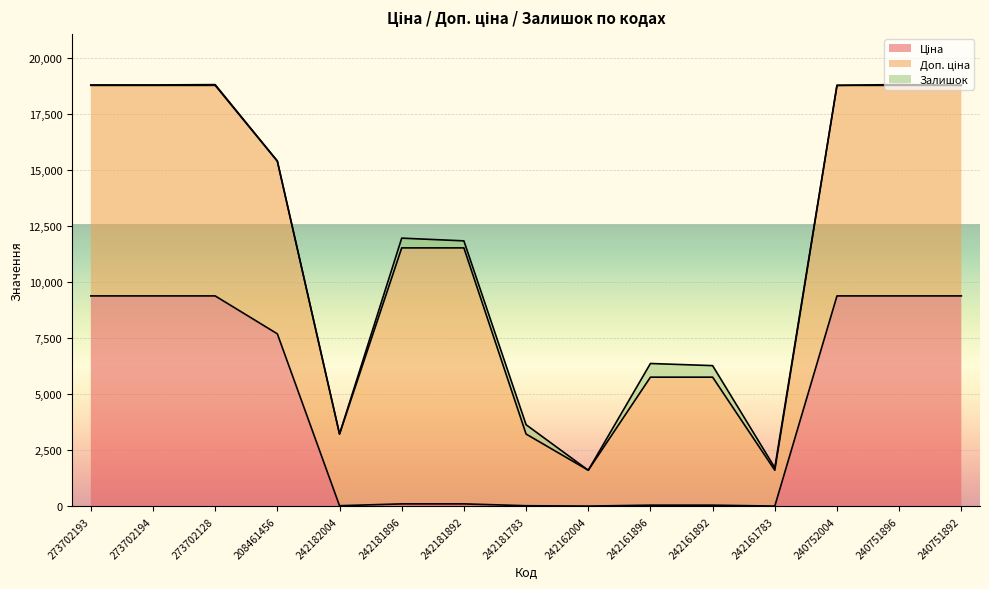

Is the value of Доп. ціна at 242161896 greater than the value of Ціна at 273702194?

No